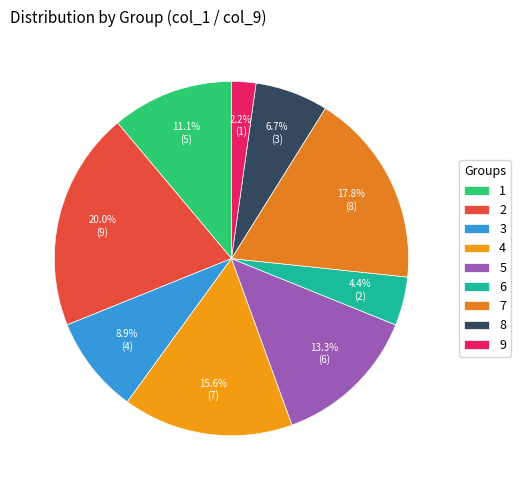

What percentage is the 4 slice, to the nearest percent?

16%